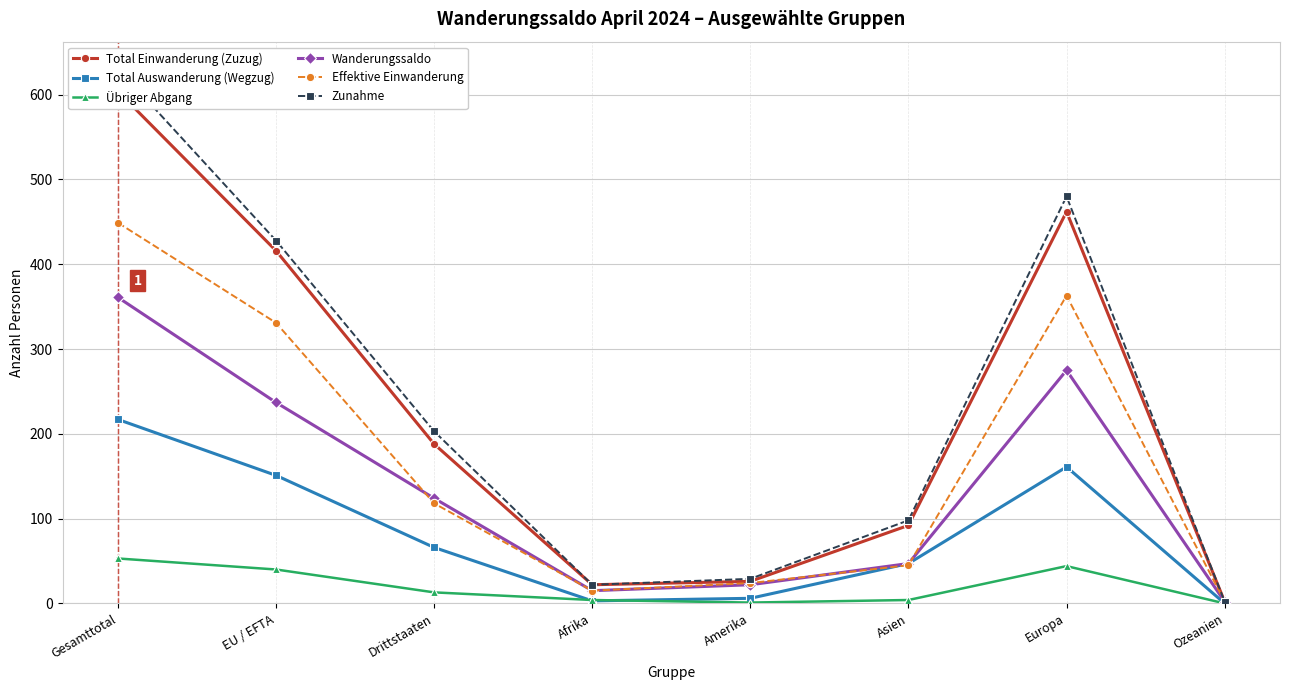

In Zunahme, how many points are lower than both neighbors (excluding endpoints)?

1